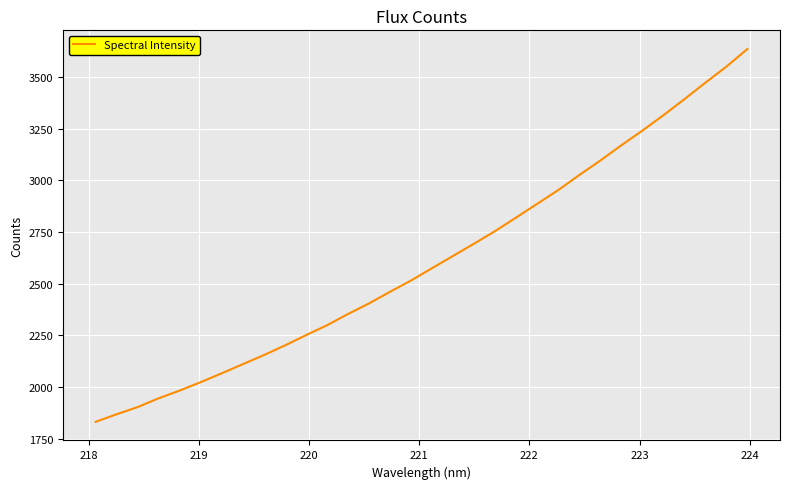

What is the minimum value shown in the chart?

1831.5